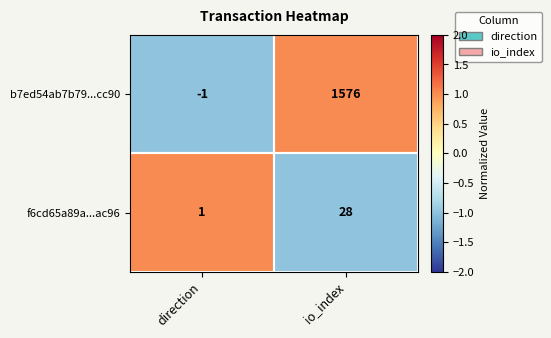

List the series in order of their peak value, highest first.

b7ed54ab7b79...cc90, f6cd65a89a...ac96